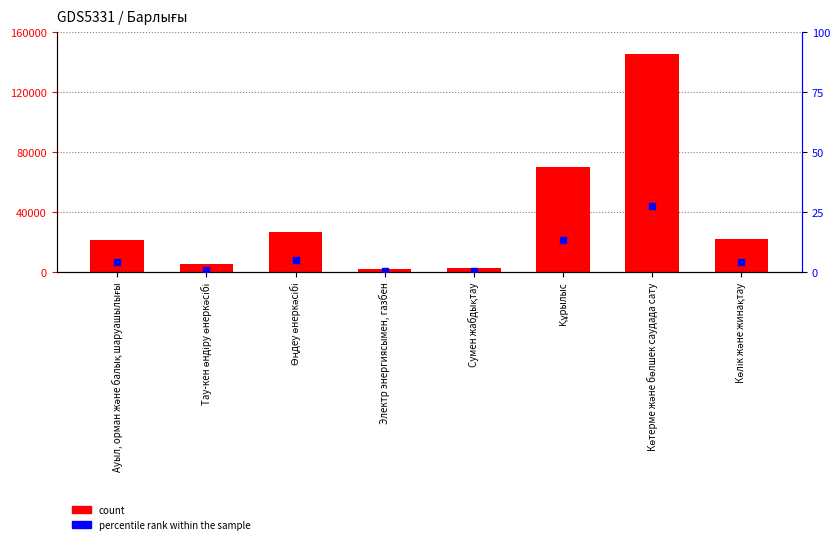

Which series reaches the minimum Y coordinate?

percentile rank within the sample